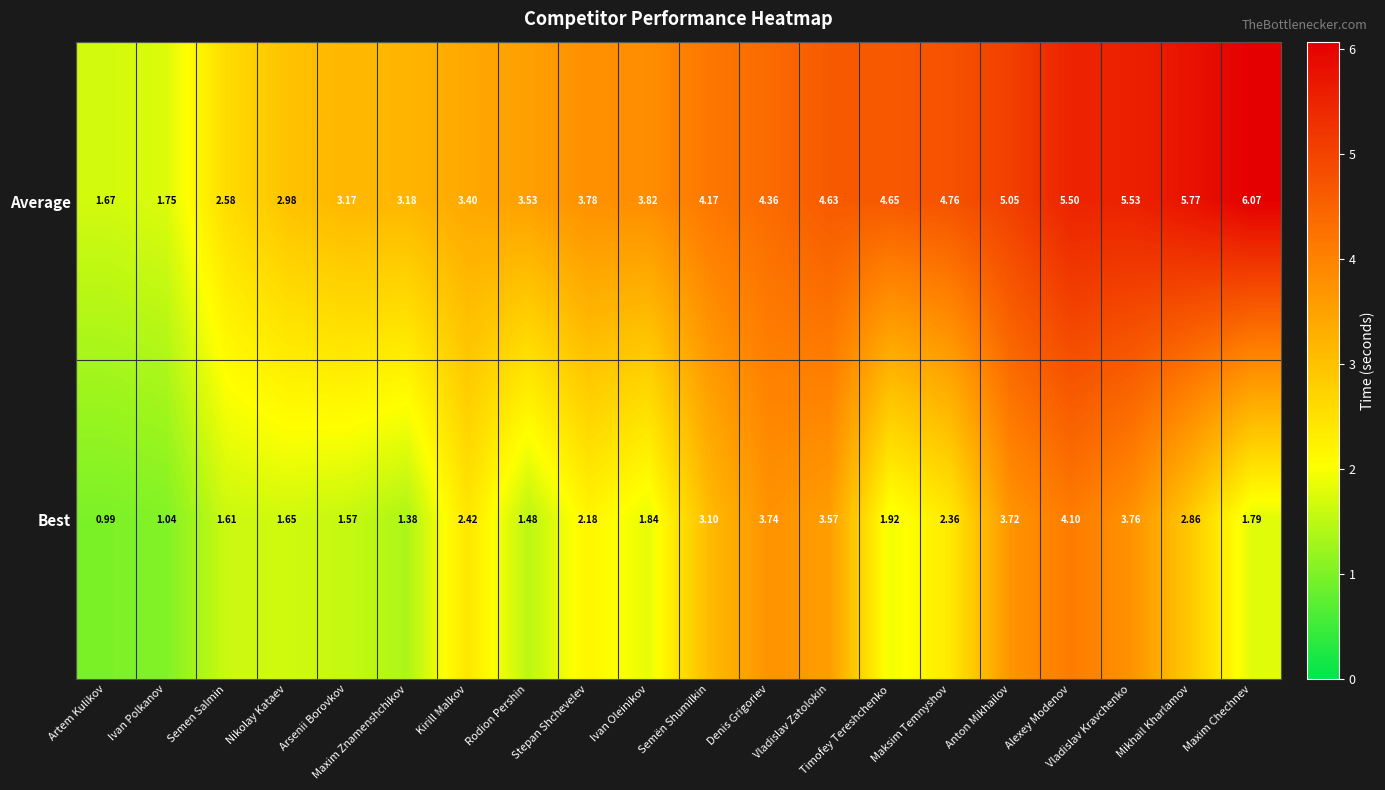

At which label does Average first exceed 4?

Semën Shumilkin